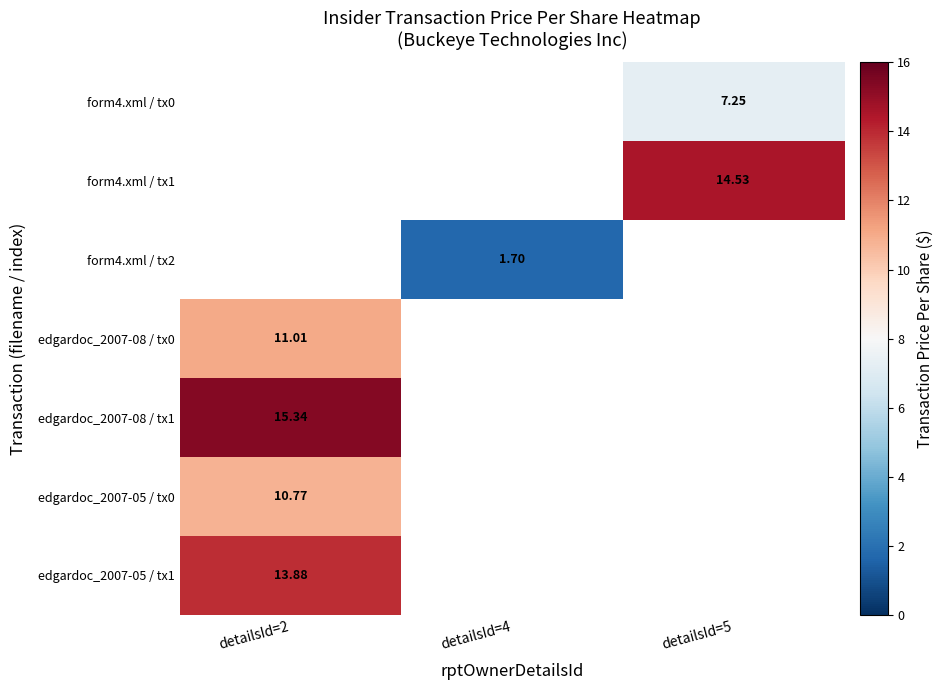

At which label does edgardoc_2007-08 / tx1 reach its peak?

detailsId=2